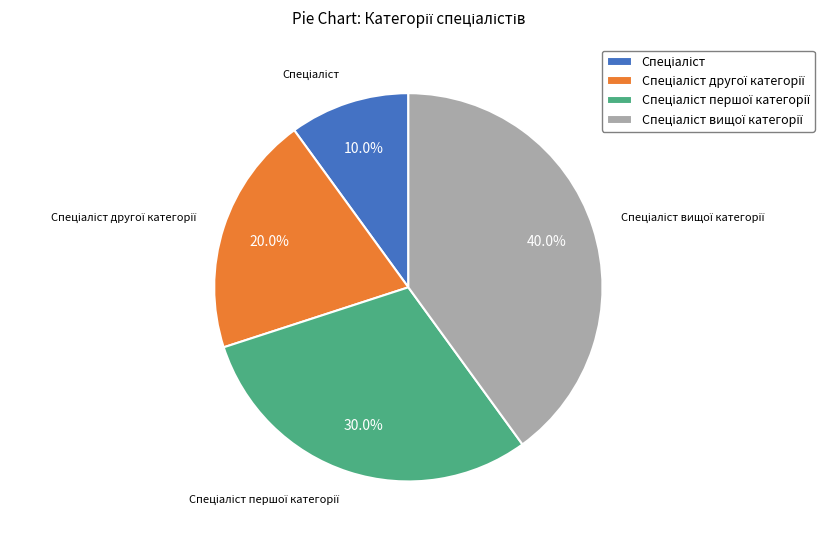

Does any single category account for the majority?

No